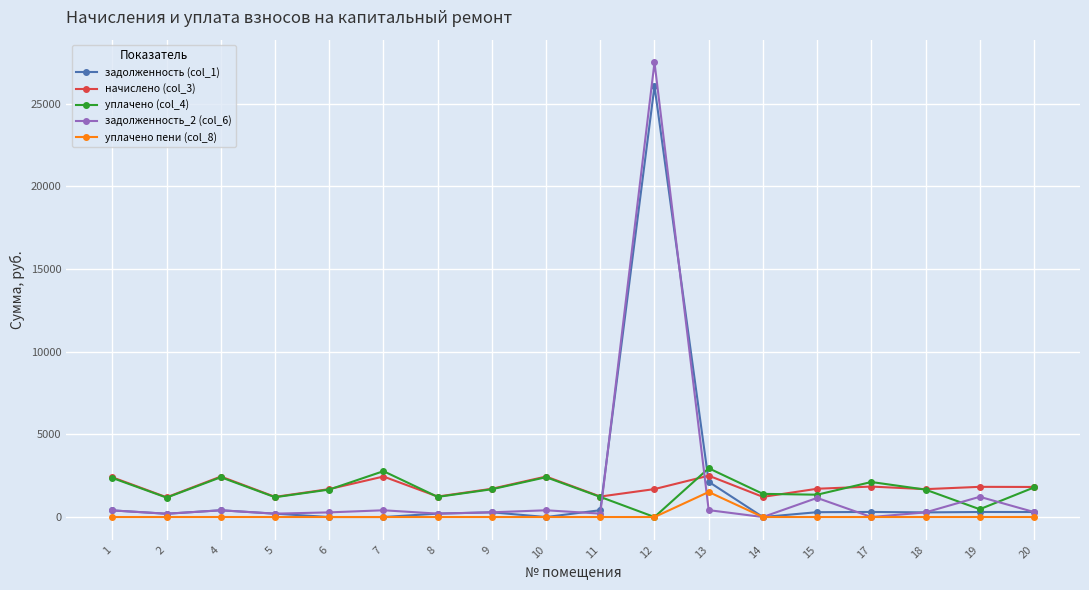

At which label does задолженность (col_1) reach its peak?

12